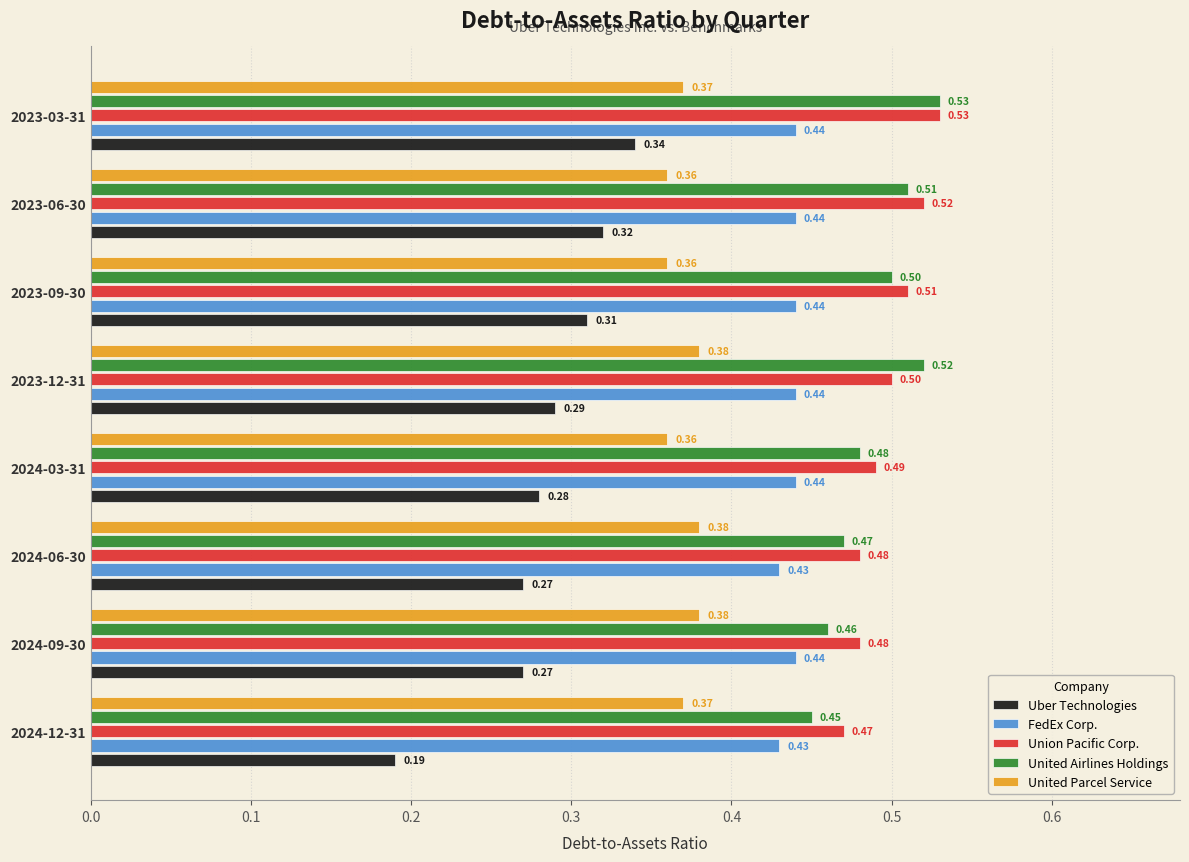

Which series has the widest spread of values?

Uber Technologies